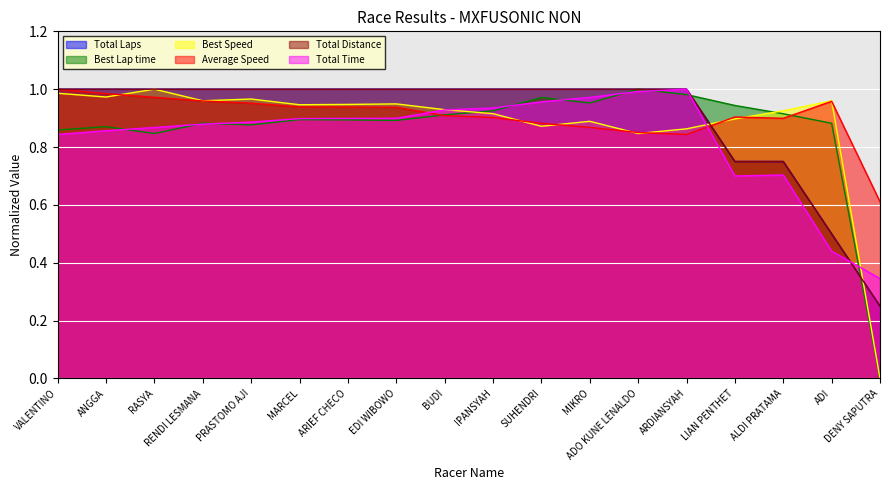

Does the chart display data point markers on the line(s)?

No